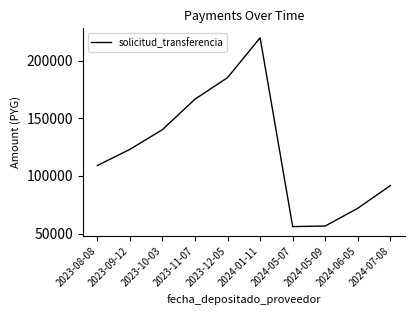

What is the difference between the maximum and second lowest values?

163367